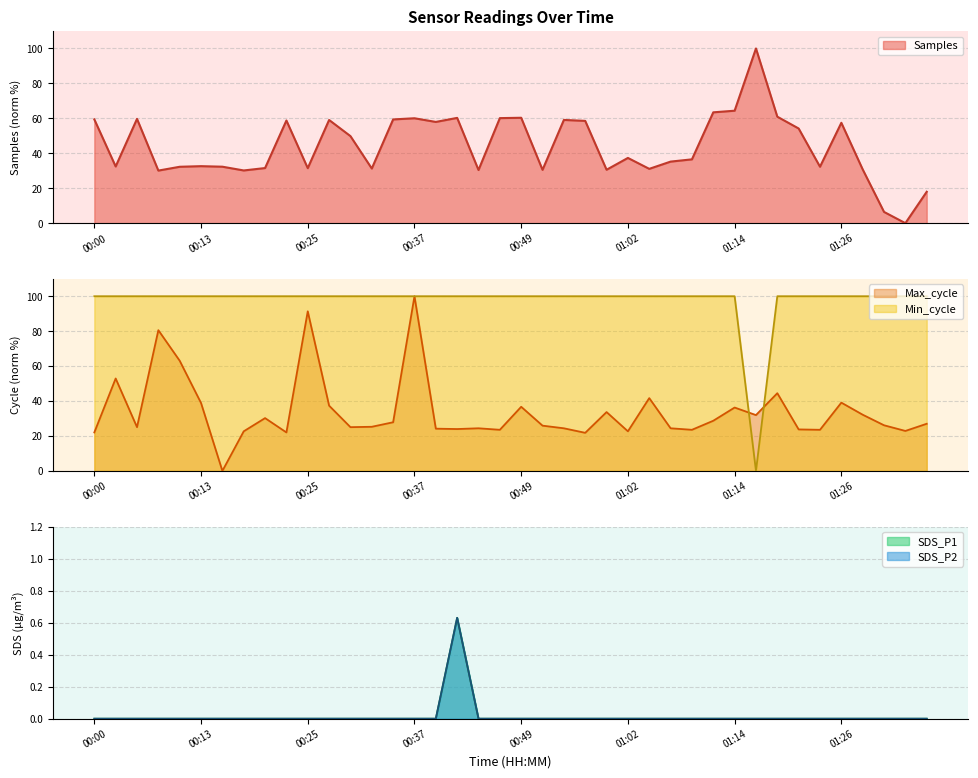

Where does the Samples series first go above 37?

00:00